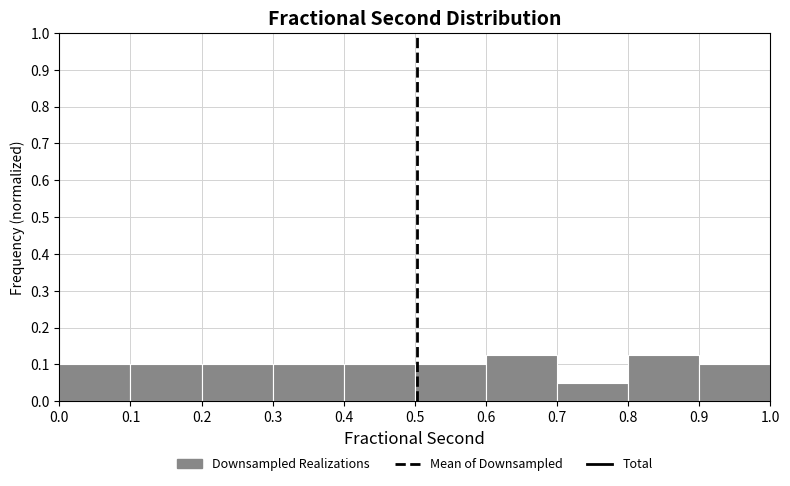

Reading left to right, list every bar in this chart as the range it spans on the x-axis followed by its height. The values are not printed on the chart, so give them approximately, as read against the axis.

0.0 to 0.1: 0.10
0.1 to 0.2: 0.10
0.2 to 0.3: 0.10
0.3 to 0.4: 0.10
0.4 to 0.5: 0.10
0.5 to 0.6: 0.10
0.6 to 0.7: 0.13
0.7 to 0.8: 0.05
0.8 to 0.9: 0.13
0.9 to 1.0: 0.10